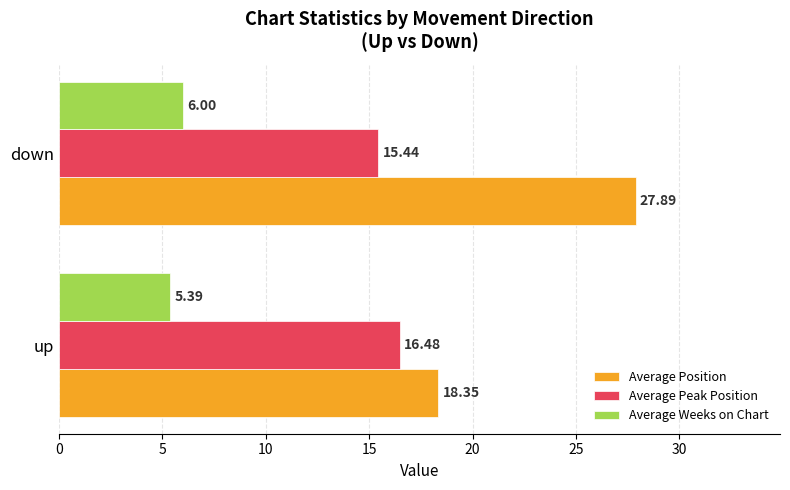

What are all the series names shown in the legend?

Average Position, Average Peak Position, Average Weeks on Chart